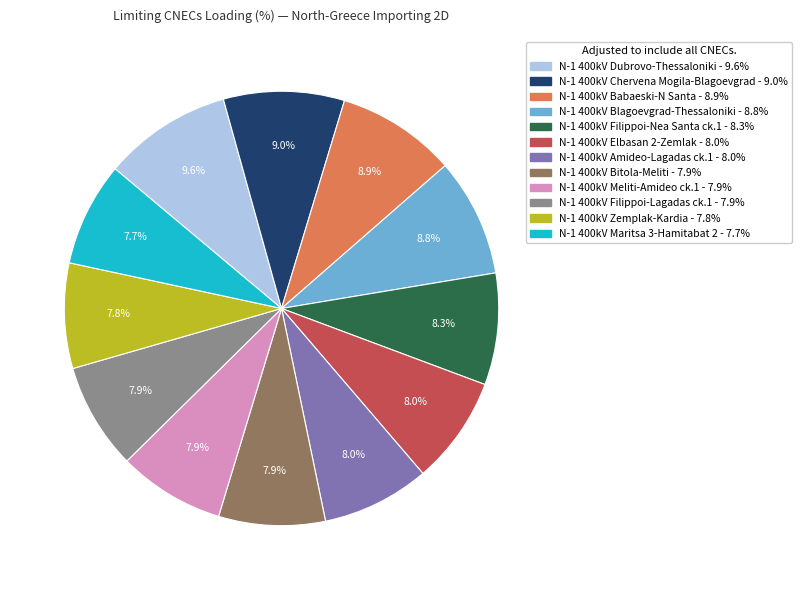

Does N-1 400kV Amideo-Lagadas ck.1 account for over 50% of the chart?

No